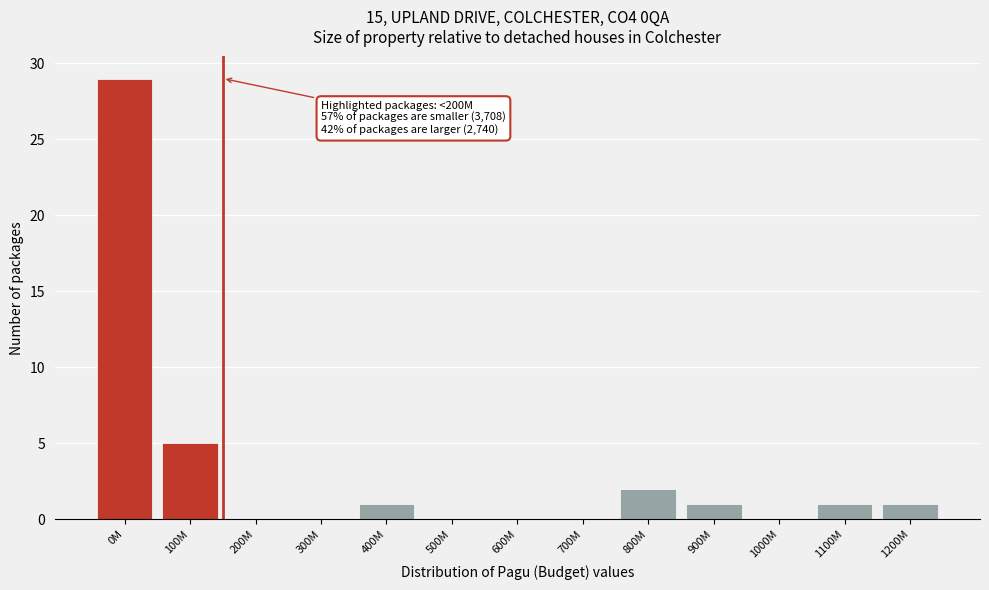

Reading left to right, list all the values displayed in this chart.

0M=29	100M=5	200M=0	300M=0	400M=1	500M=0	600M=0	700M=0	800M=2	900M=1	1000M=0	1100M=1	1200M=1